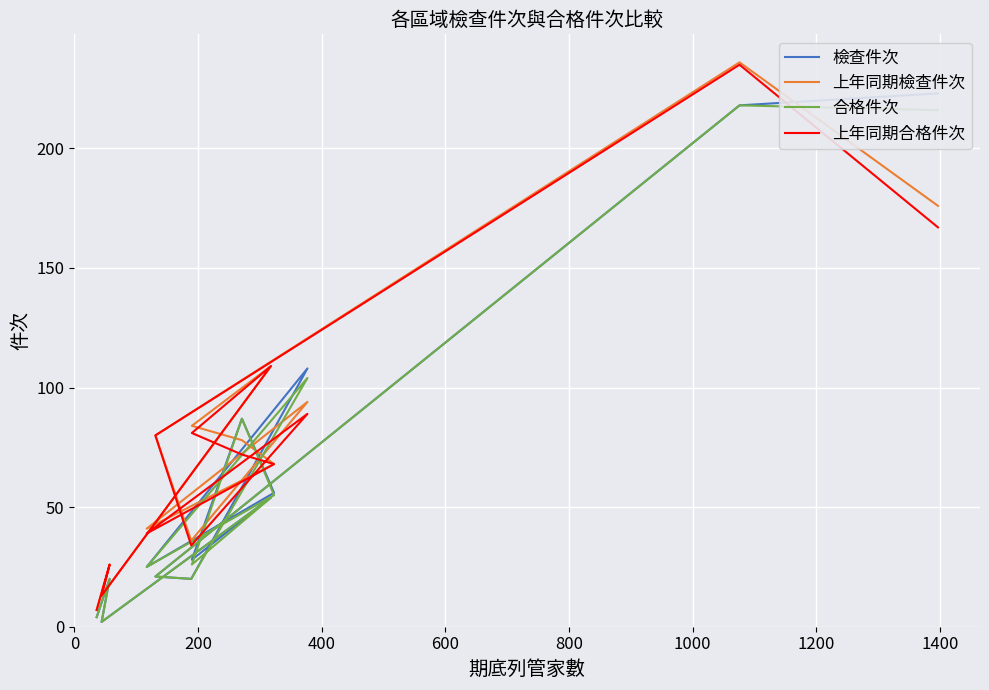

True or false: 合格件次 and 檢查件次 cross at least once.

False